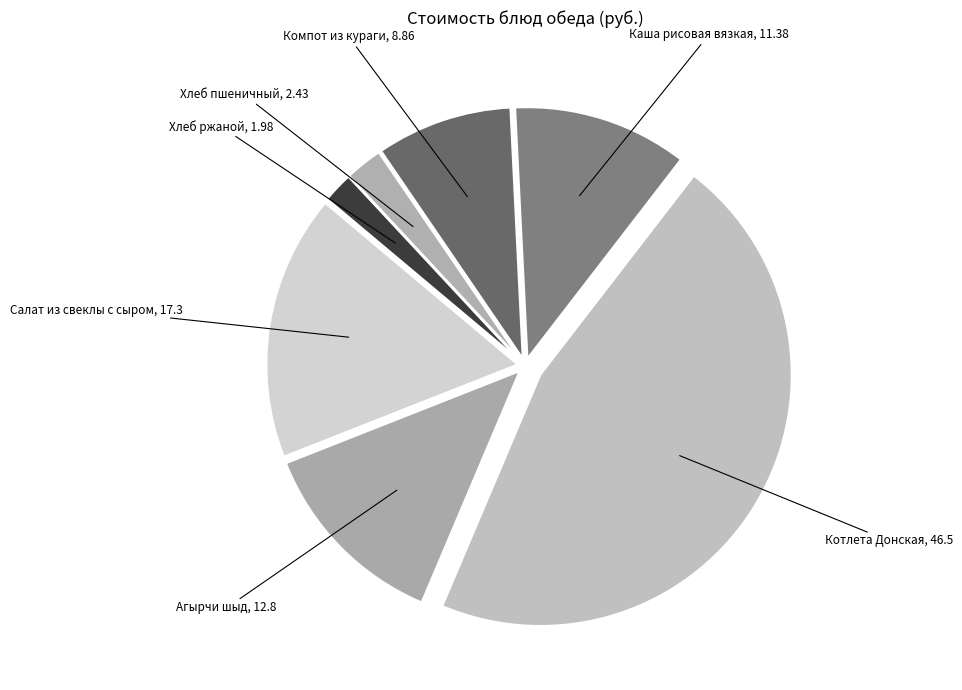

Which slice is the largest?

Котлета Донская